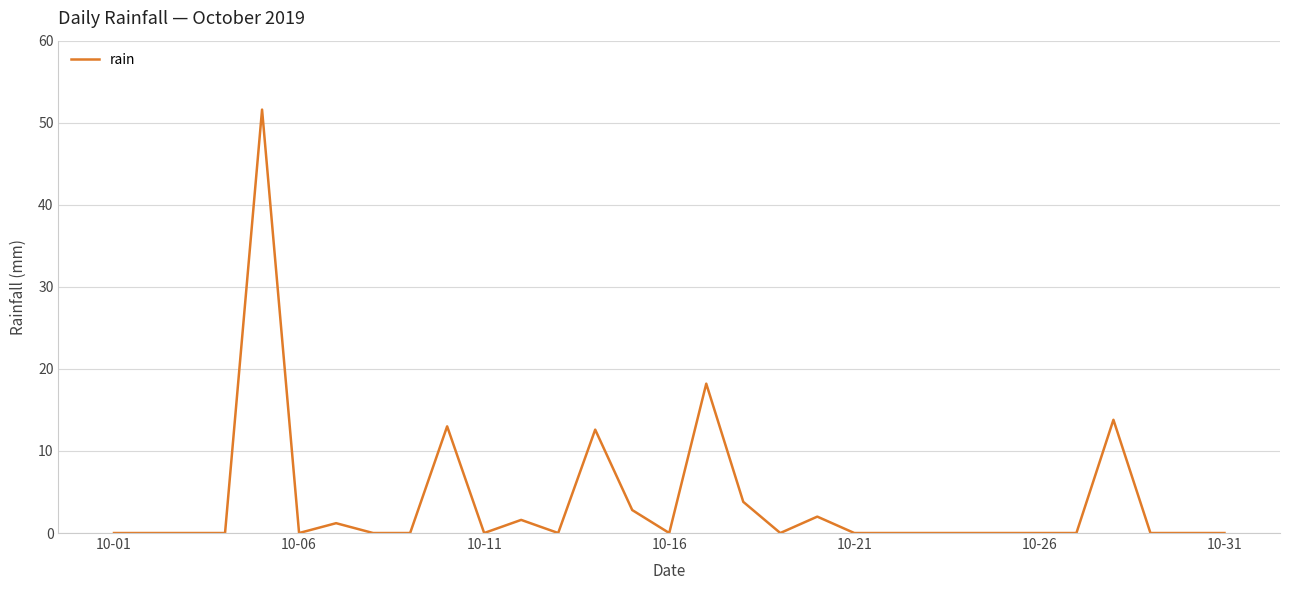

Reading right to left, list all the values displayed in this chart.

0.0	0.0	0.0	13.8	0.0	0.0	0.0	0.0	0.0	0.0	0.0	2.0	0.0	3.8	18.2	0.0	2.8	12.6	0.0	1.6	0.0	13.0	0.0	0.0	1.2	0.0	51.6	0.0	0.0	0.0	0.0